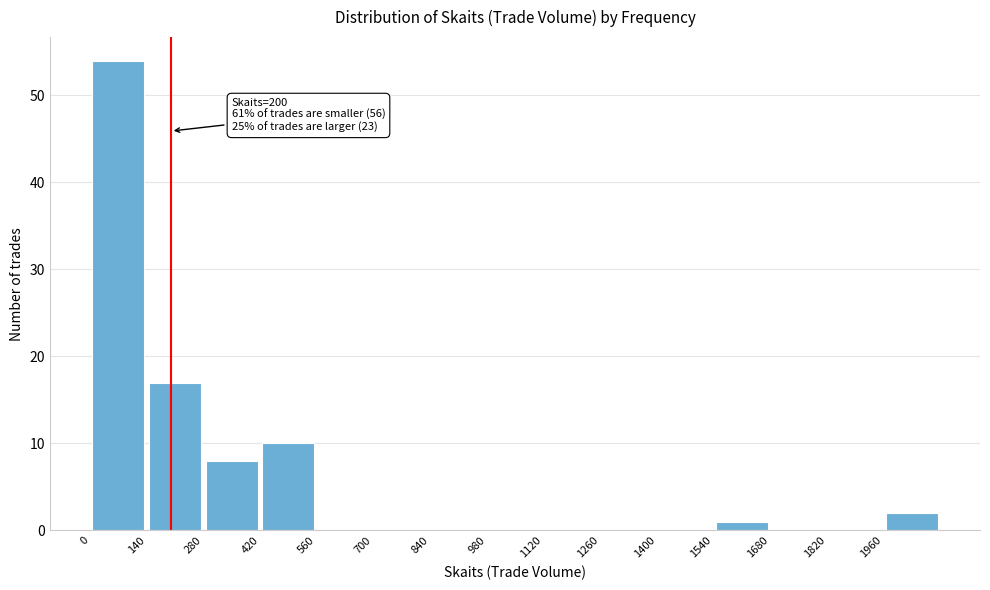

Which range on the x-axis has the tallest bar?

0 to 140